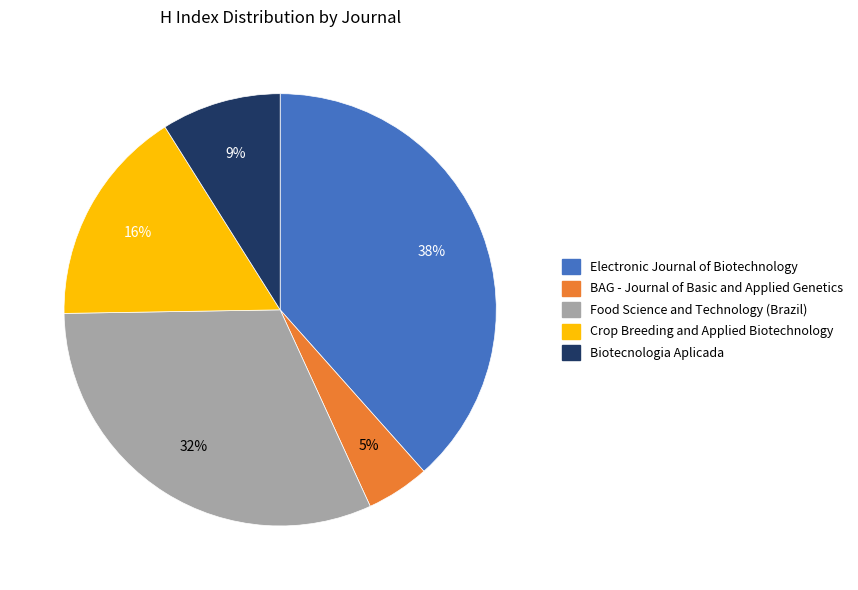

How many slices are in this pie chart?

5